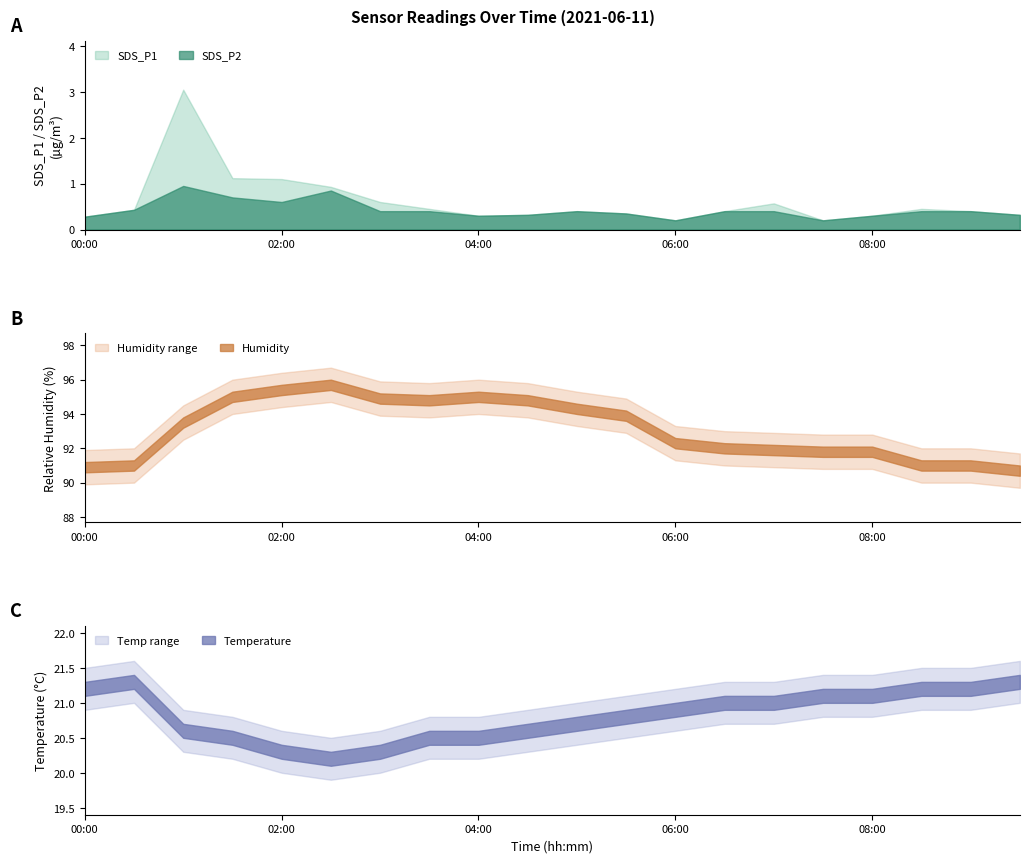

True or false: Humidity has more than 2 interior local peaks.

False